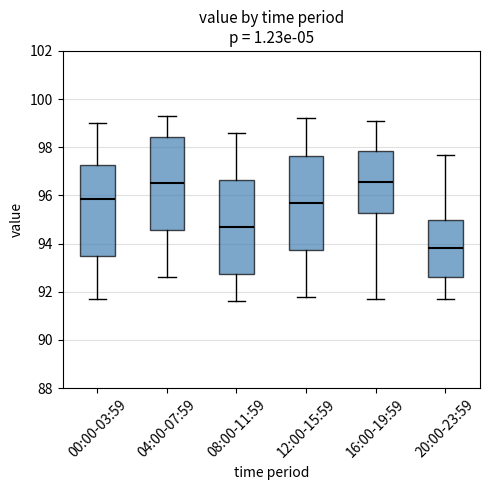

Which box has the lowest median line?

20:00-23:59